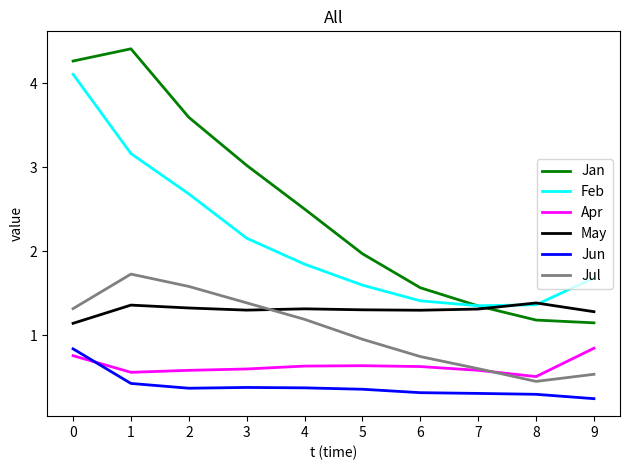

Is the value of Apr at 0 greater than the value of Jun at 5?

Yes